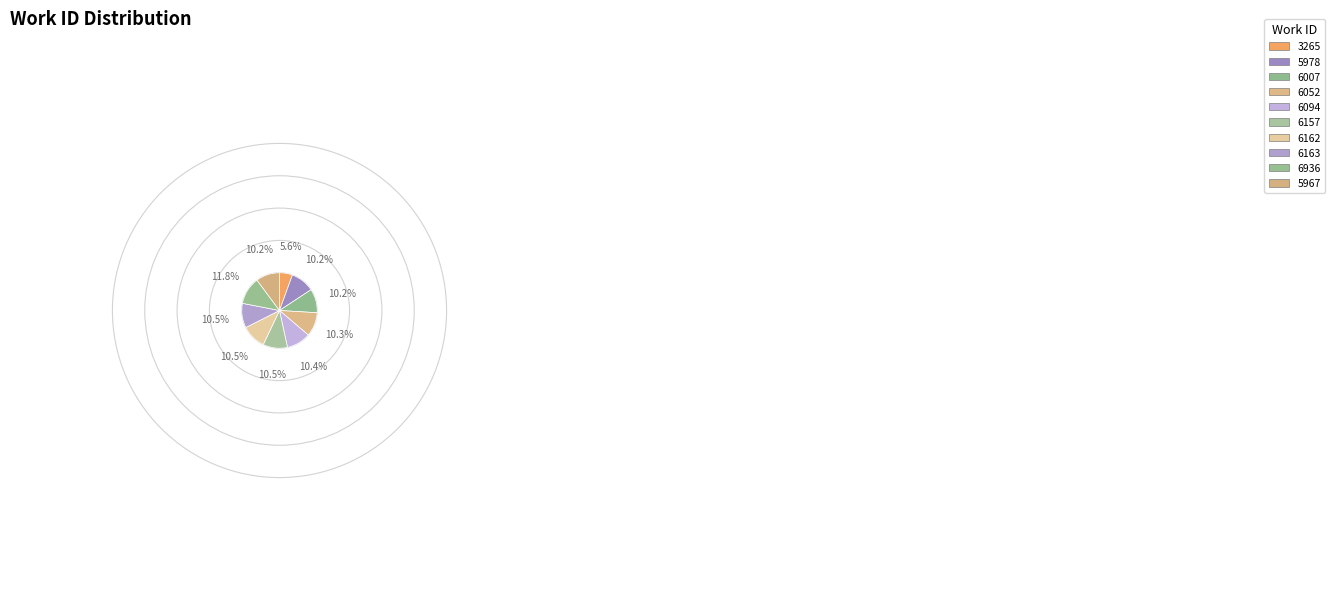

To the nearest percent, what is the average slice percentage?

10%